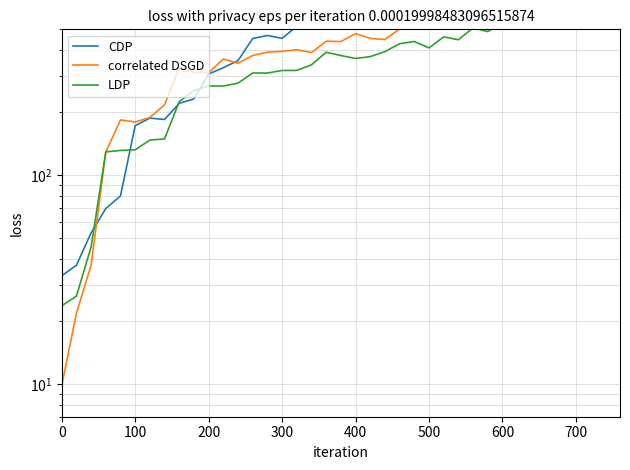

Is this an area chart (filled region under the line)?

No